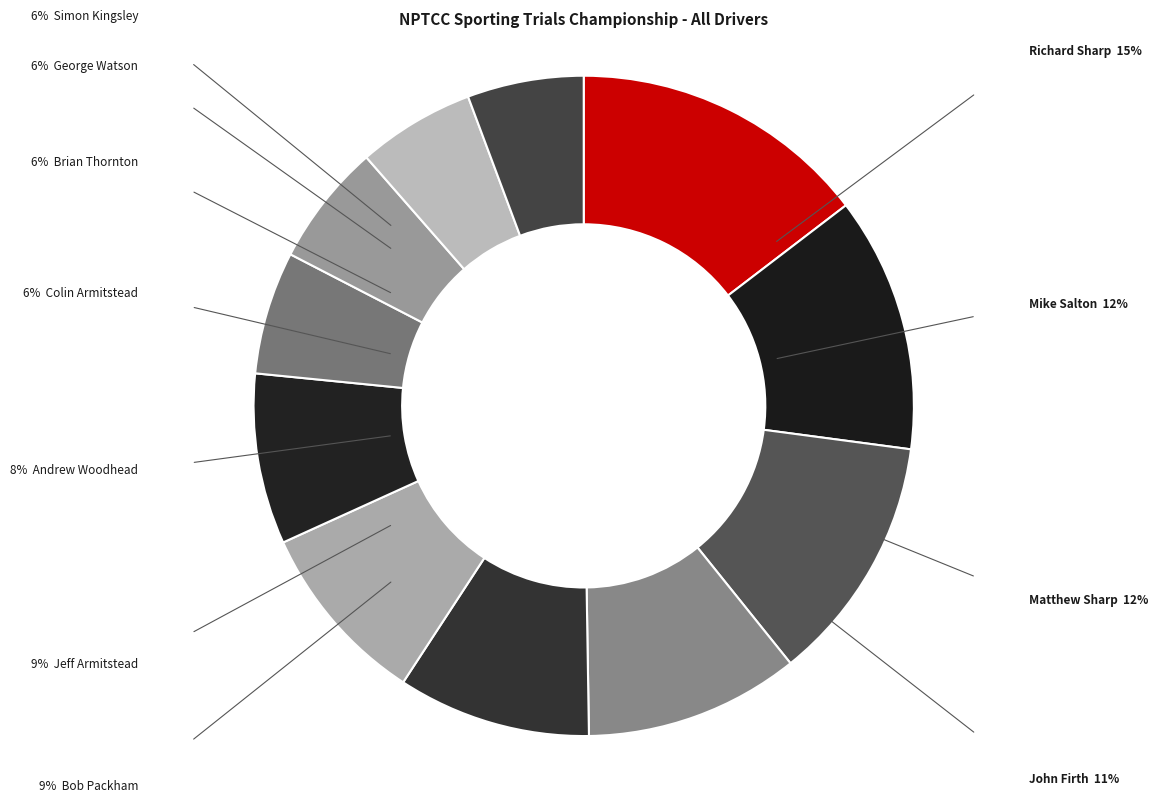

How many slices are in this pie chart?

11